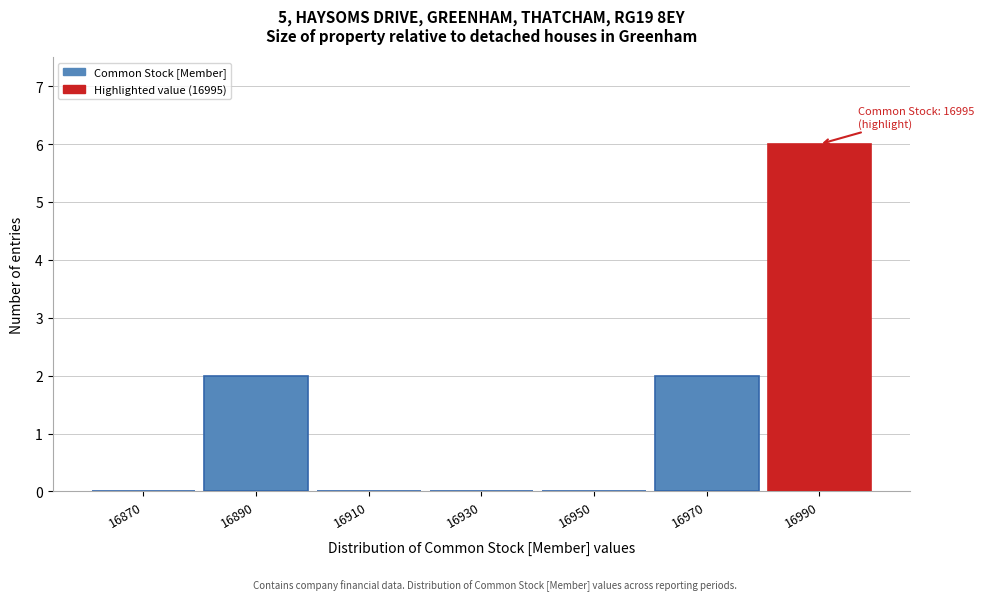

Reading left to right, extract all data points from this chart.

16870=0	16890=2	16910=0	16930=0	16950=0	16970=2	16990=6